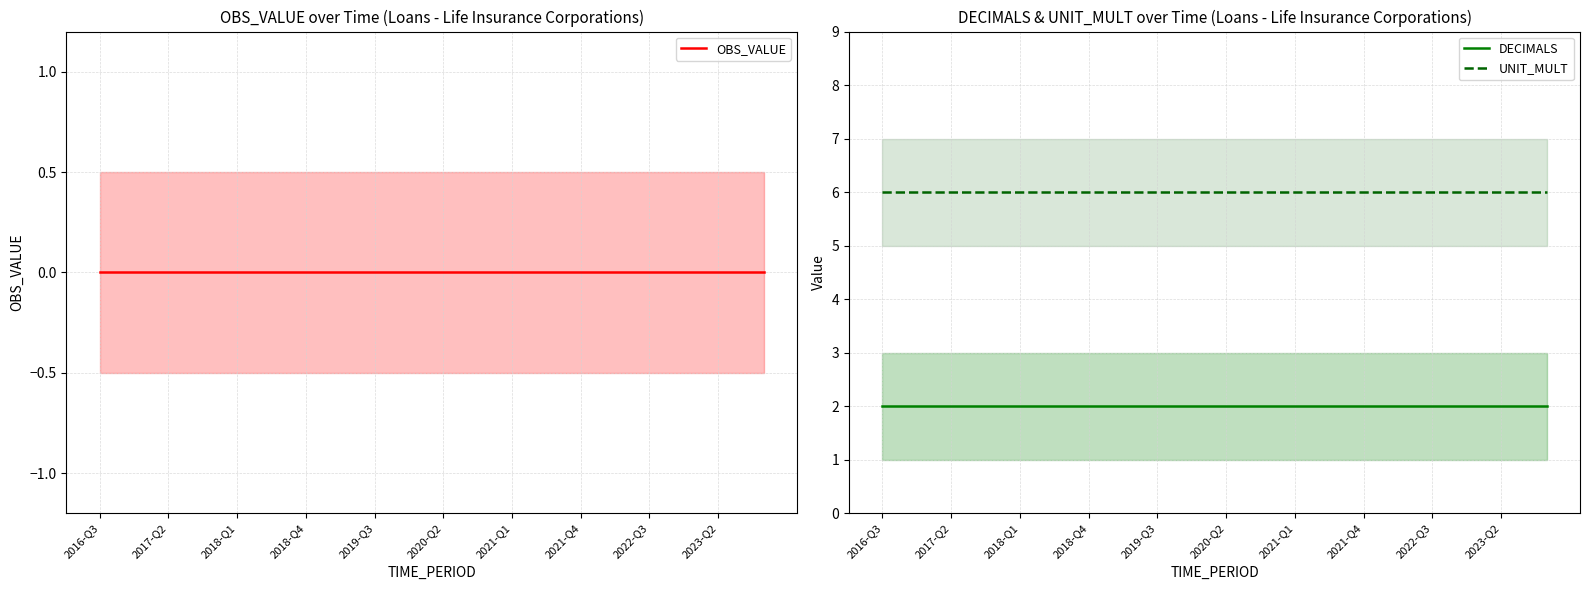

At which category is the sum across all series the highest?

2016-Q3